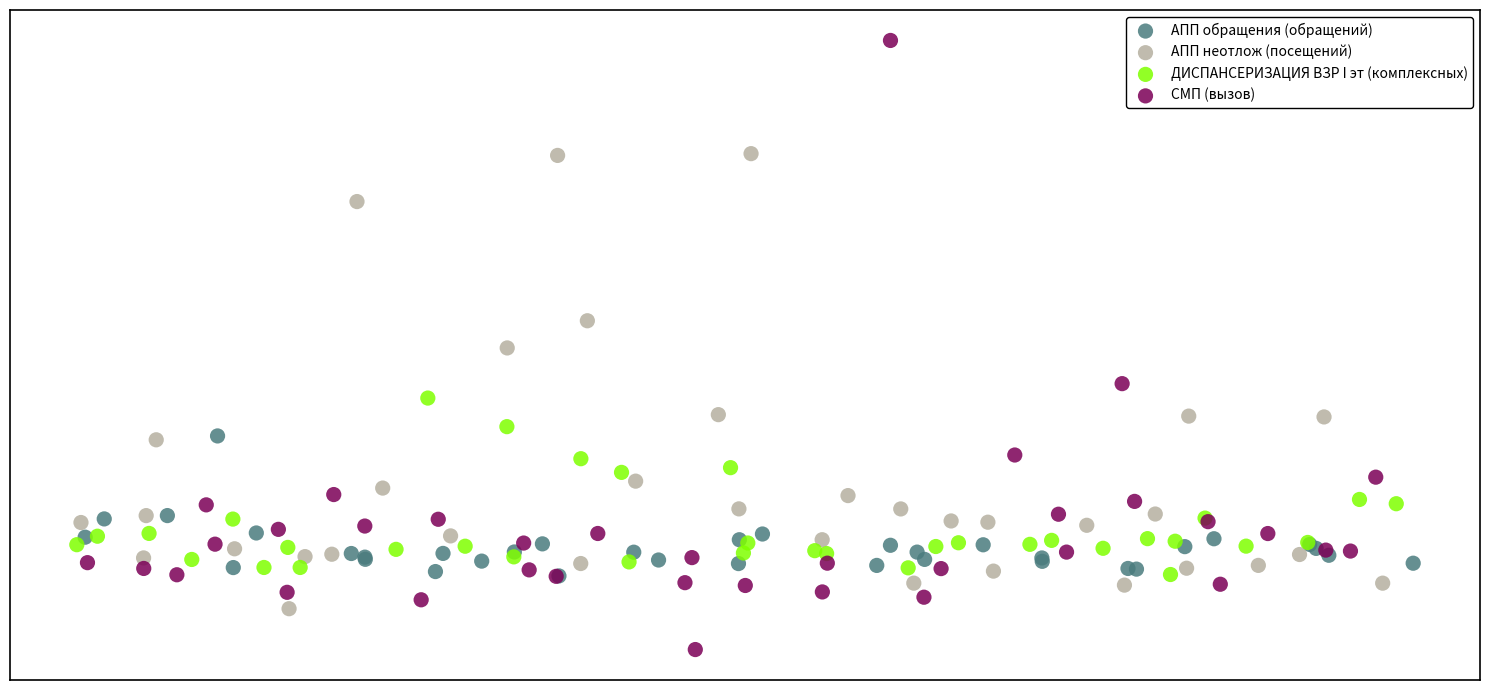

Which series reaches the minimum Y coordinate?

СМП (вызов)